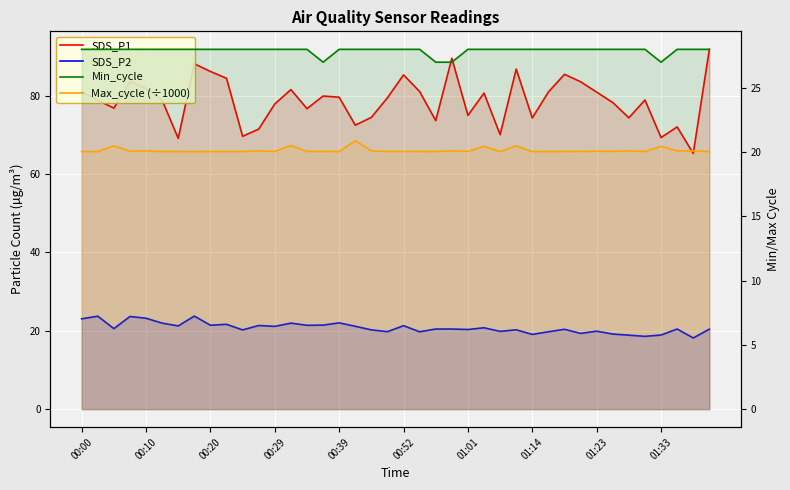

True or false: SDS_P2 and Min_cycle intersect in this chart.

False